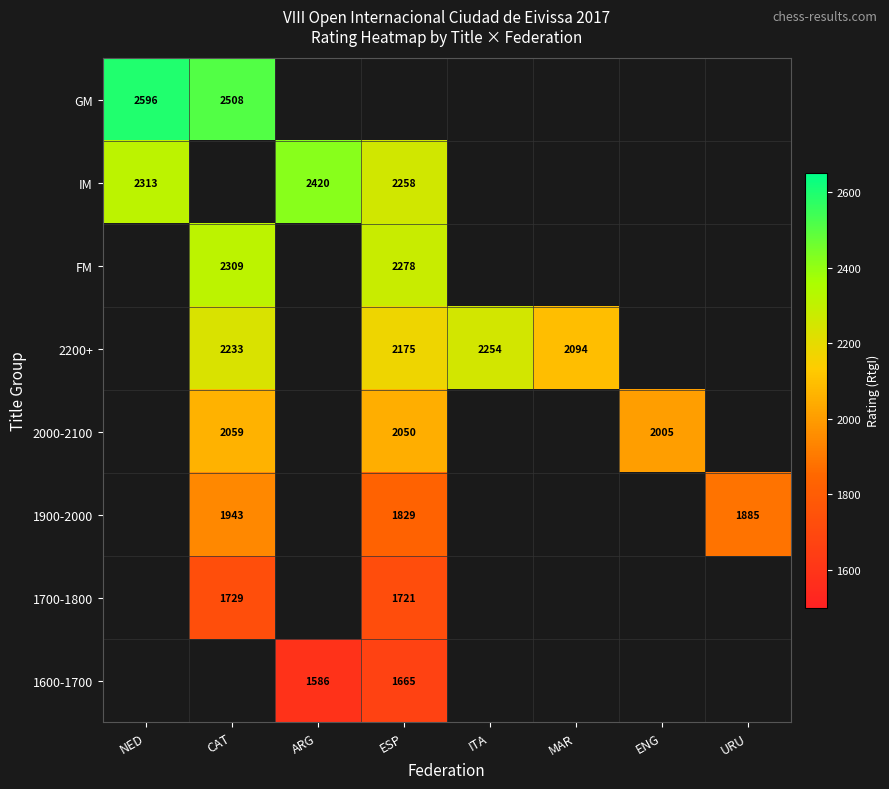

True or false: IM has a value of 2313 at NED.

True